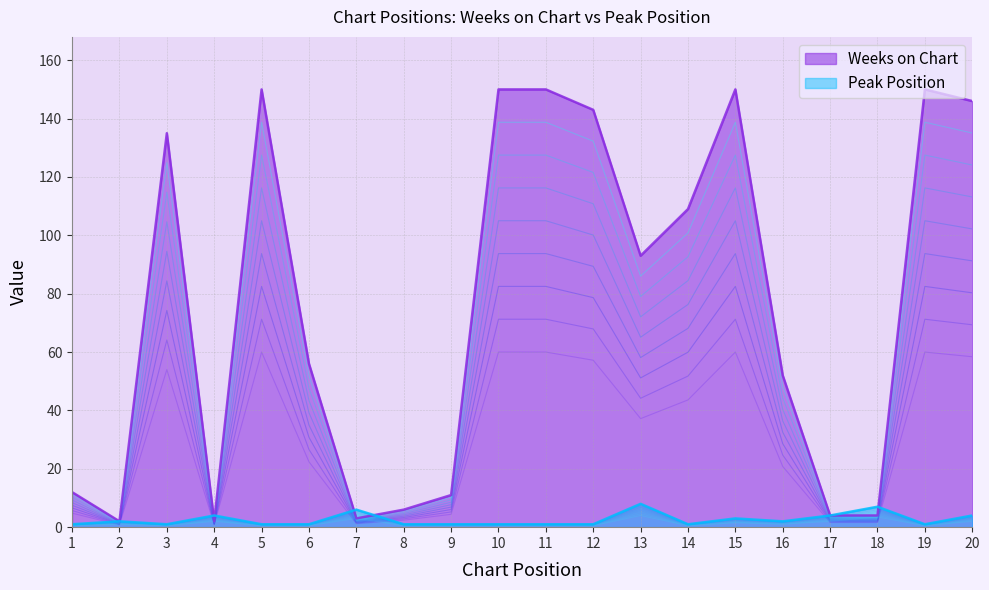

Which series has the largest total across all categories?

Weeks on Chart